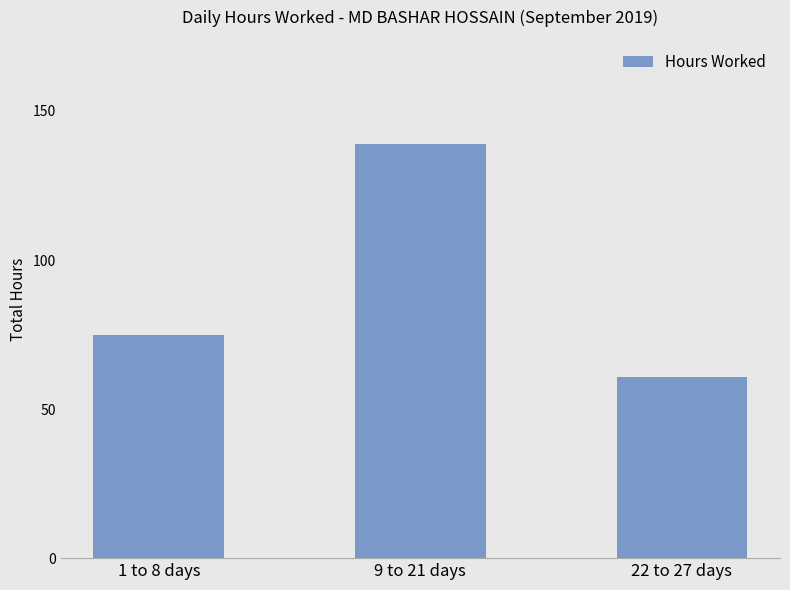

What is the ratio of the value at 22 to 27 days to the value at 9 to 21 days?

0.4